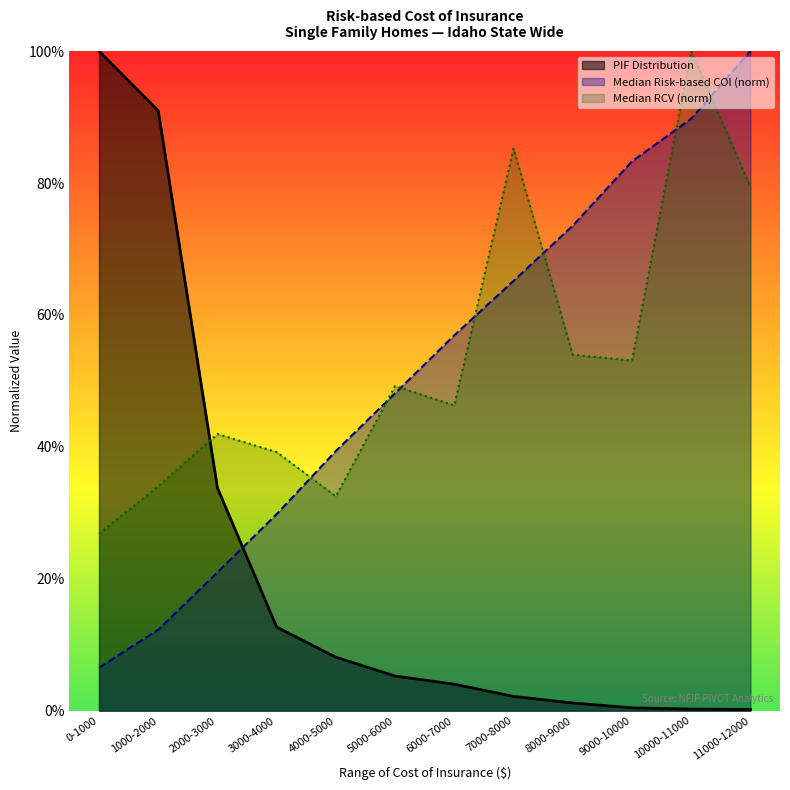

The value of Median RCV (normalized) at 2000-3000 is 0.4. True or false?

True